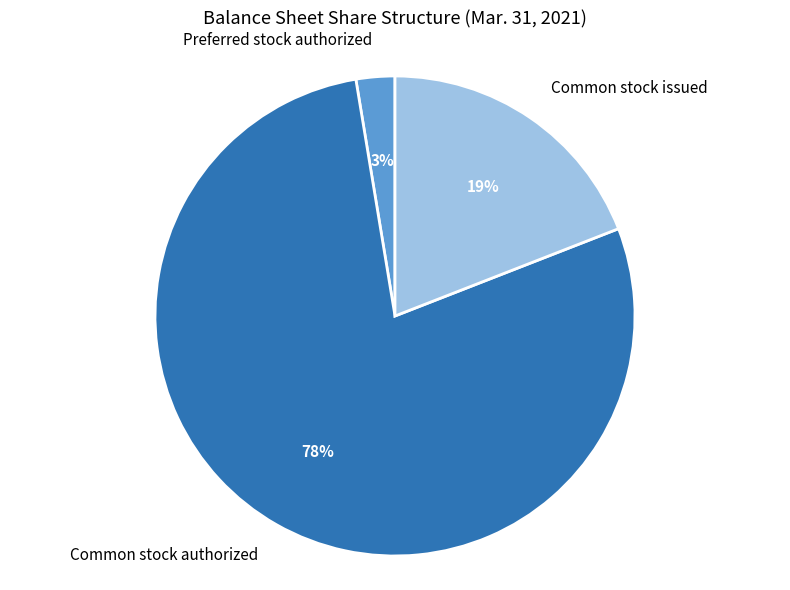

How many slices are in this pie chart?

3